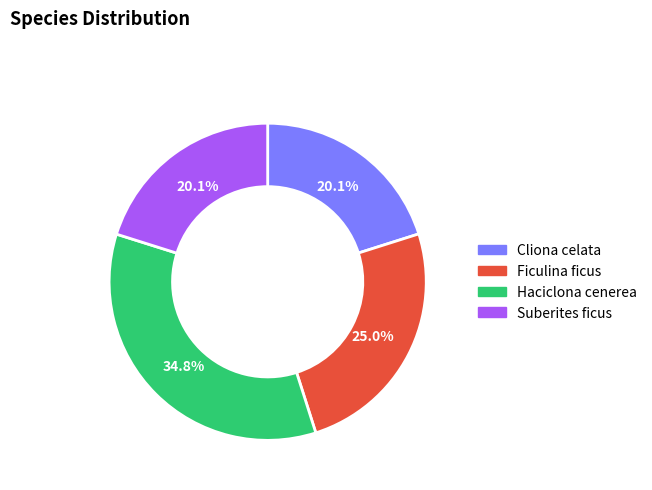

How many segments does this pie chart have?

4